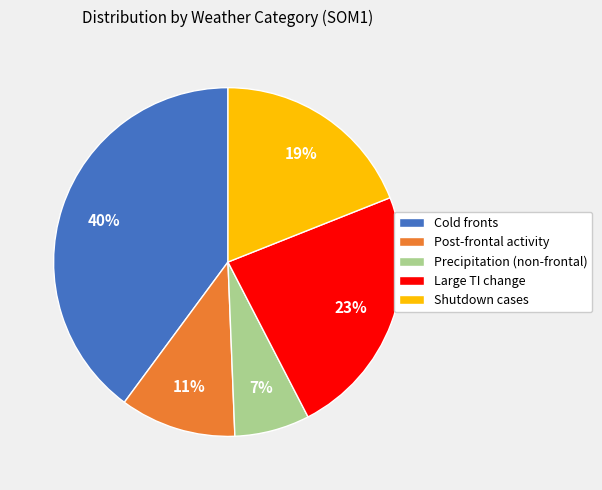

Rank the categories by value from highest to lowest.

Cold fronts, Large TI change, Shutdown cases, Post-frontal activity, Precipitation (non-frontal)